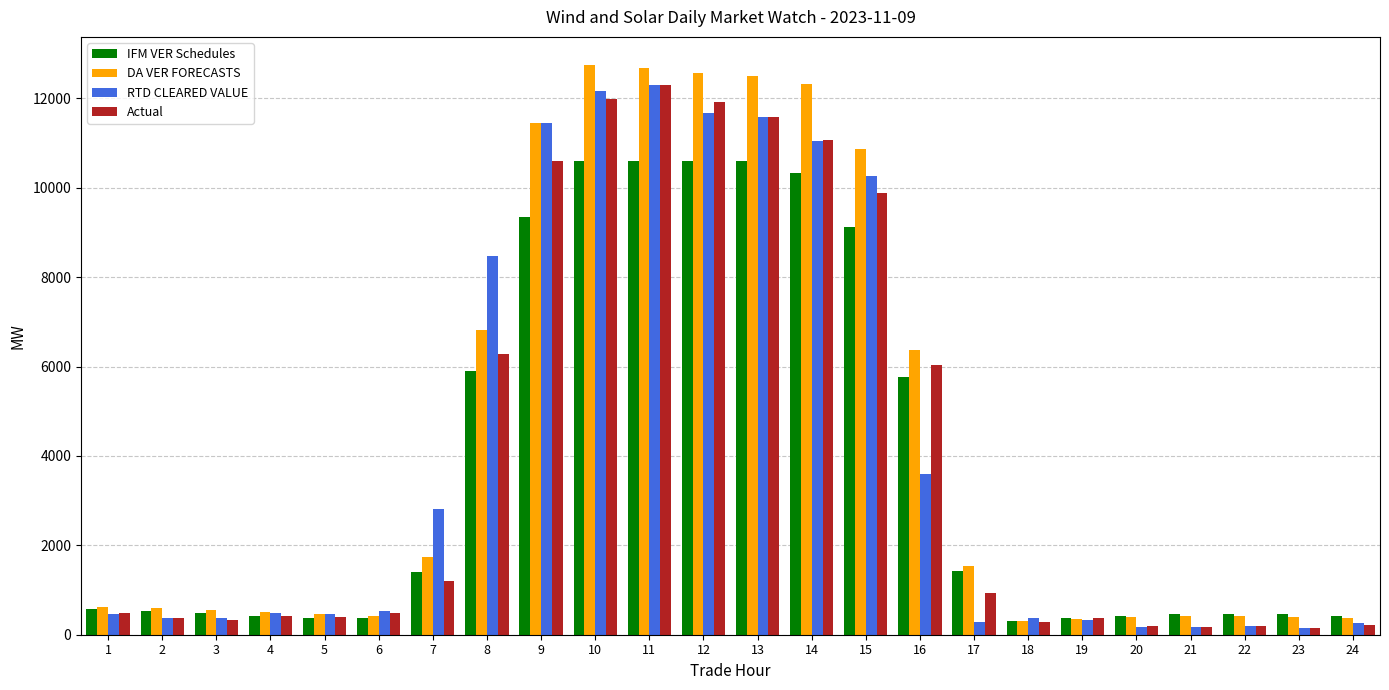

Where is Actual nearest to the value 6234?

8